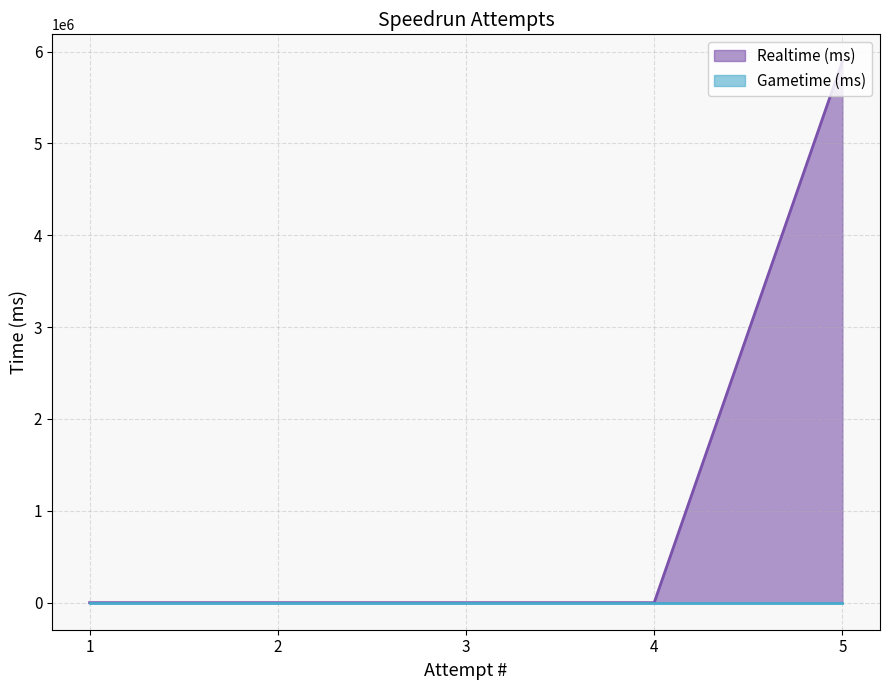

At which category does the chart reach its minimum across all series?

4